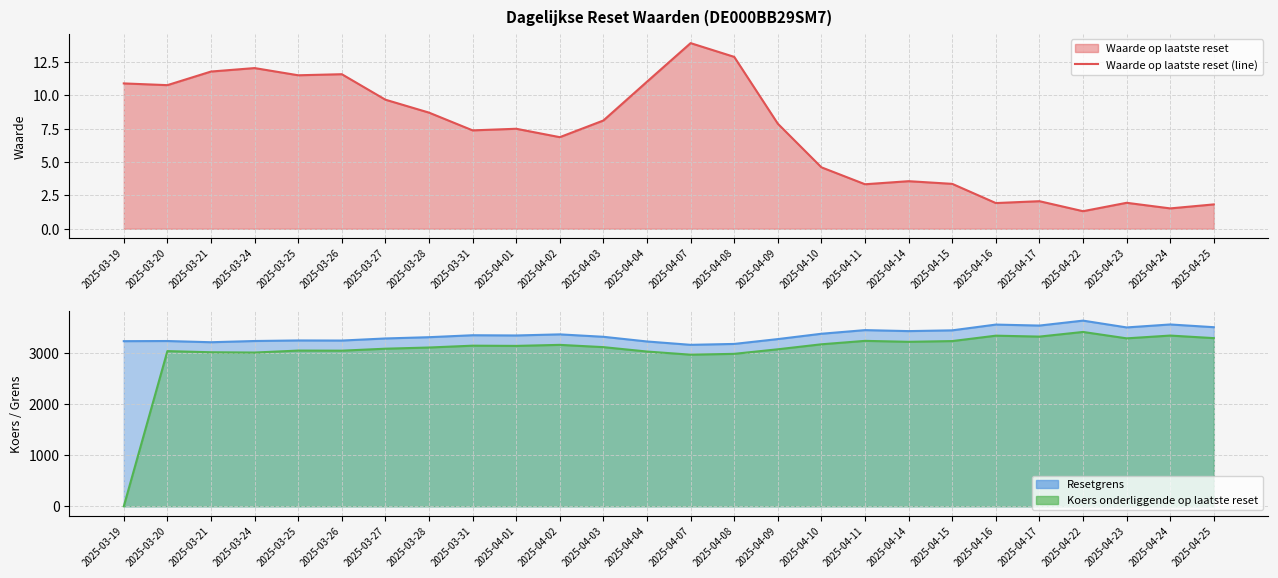

Where is the first local minimum for Koers onderliggende op laatste reset (line)?

2025-03-24